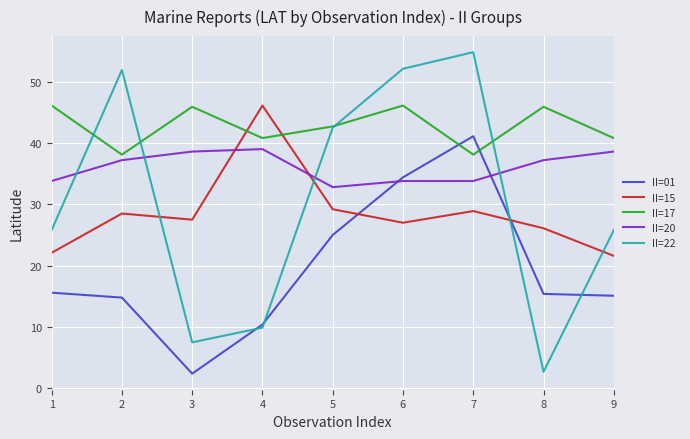

The value of II=15 at 2 is 28.5. True or false?

True